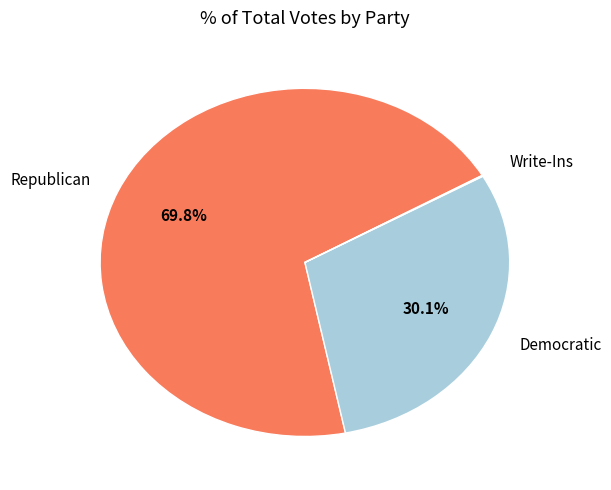

Does any single category account for the majority?

Yes